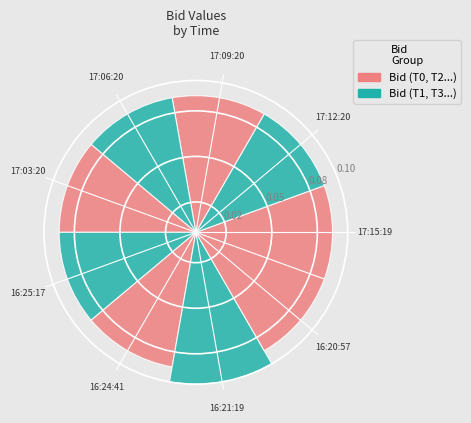

What portion of the pie excludes 17:09:20.251?

89.0%